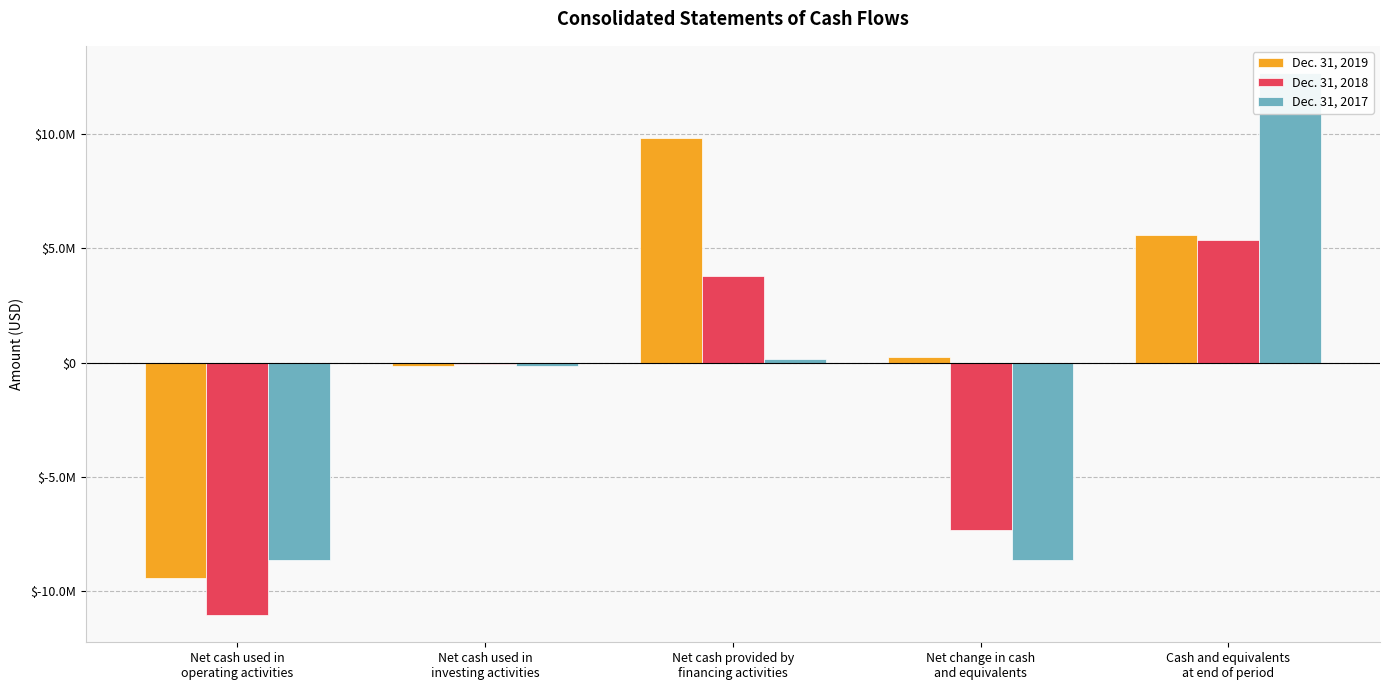

What is the highest value of the Dec. 31, 2019 series?

9818000